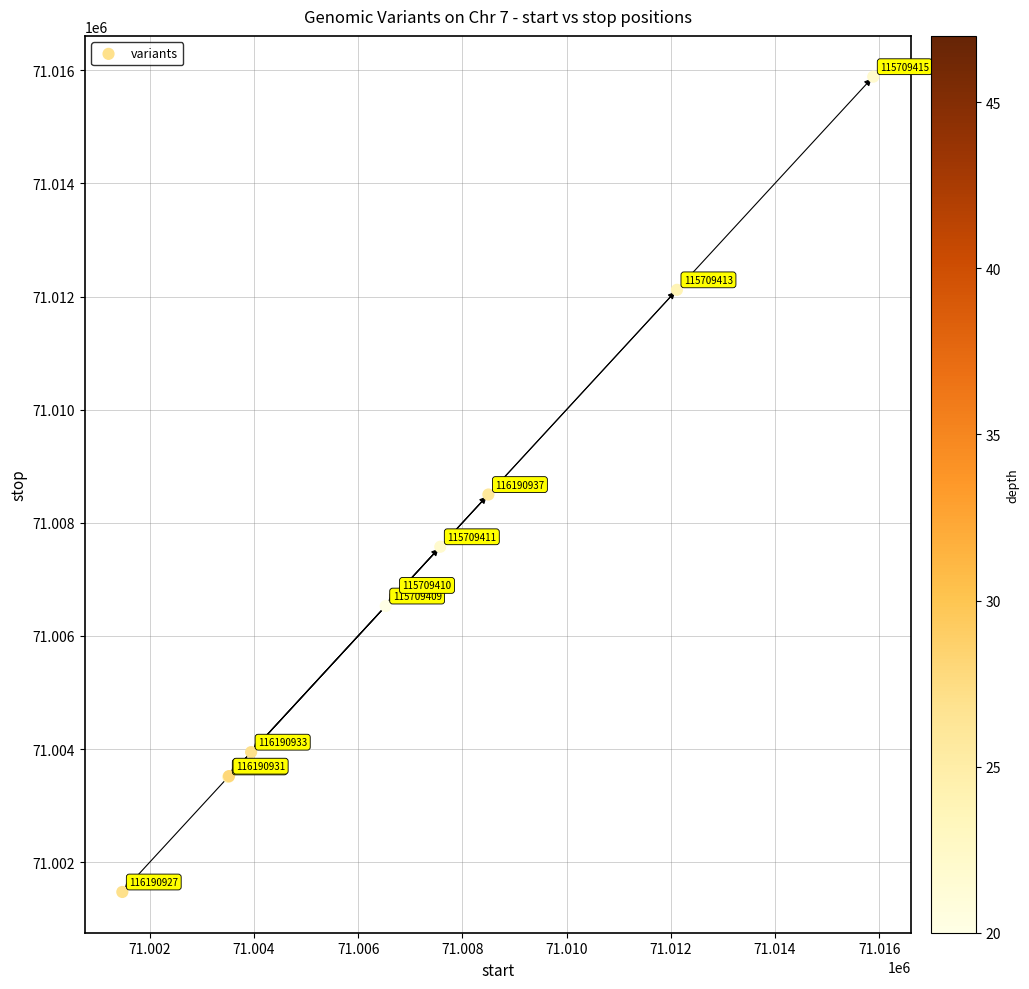

What Y value in the scatter plot is closest to 71008681?

71008501